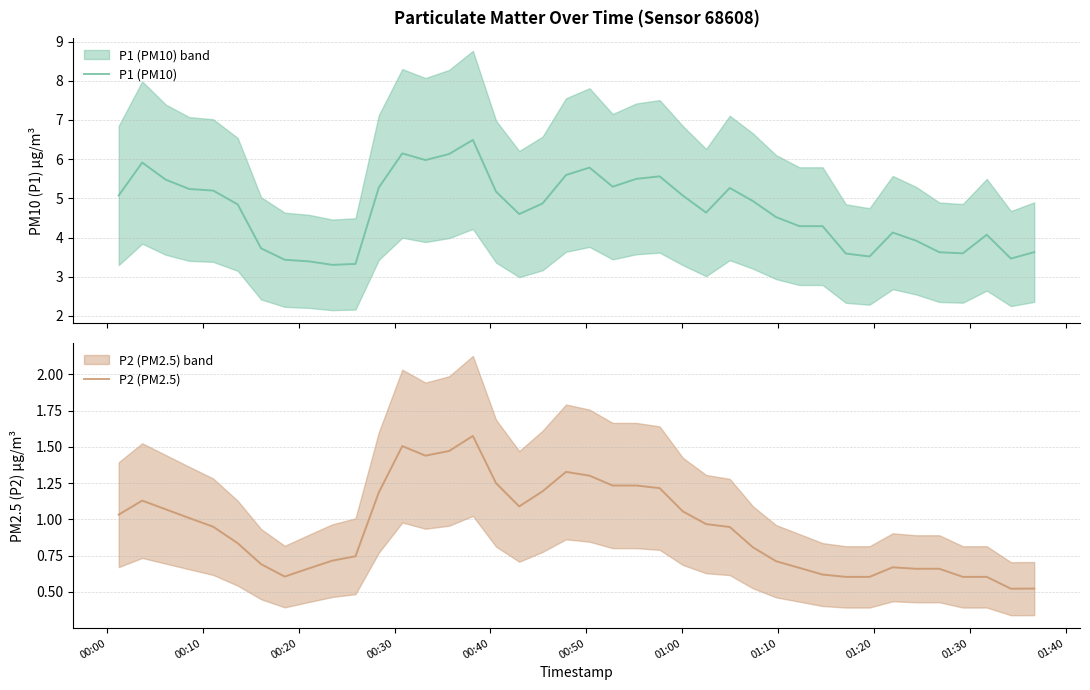

What is the minimum value for P1 (PM10)?

3.3